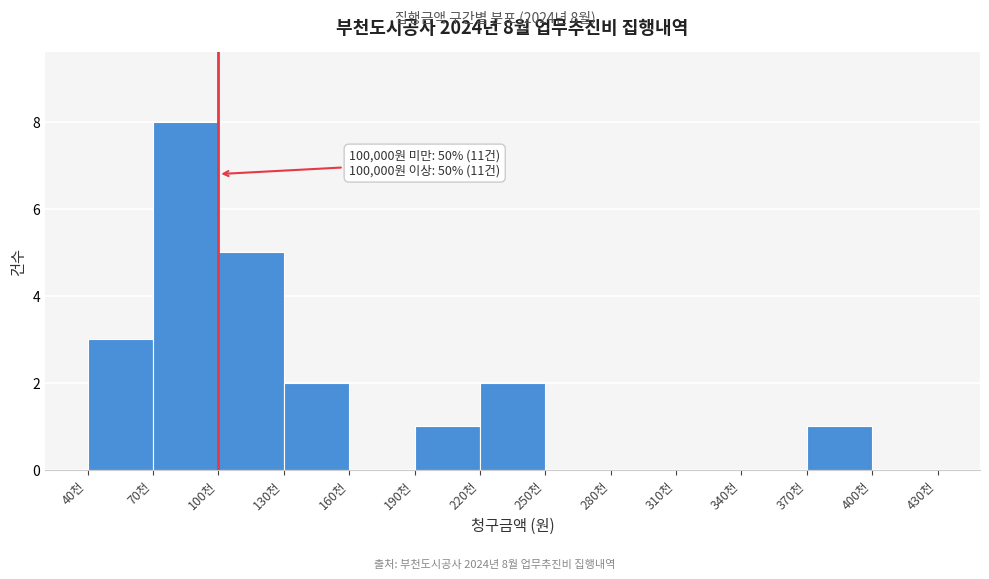

Reading left to right, list all the values displayed in this chart.

40천=3	70천=8	100천=5	130천=2	160천=0	190천=1	220천=2	250천=0	280천=0	310천=0	340천=0	370천=1	400천=0